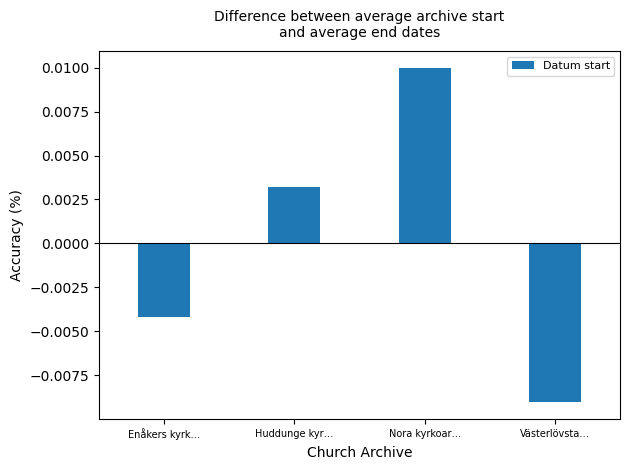

How many distinct data groups are displayed?

1